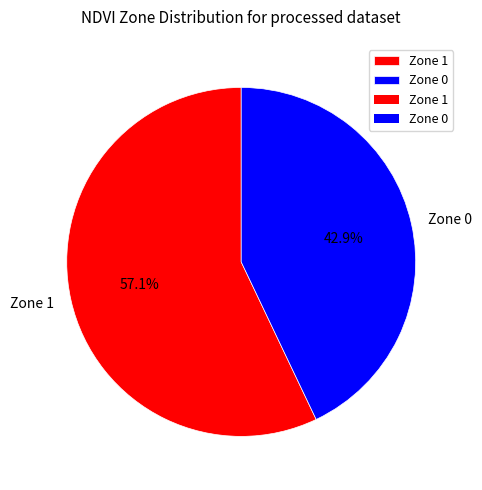

To the nearest percent, what percentage of the pie is Zone 1?

57%